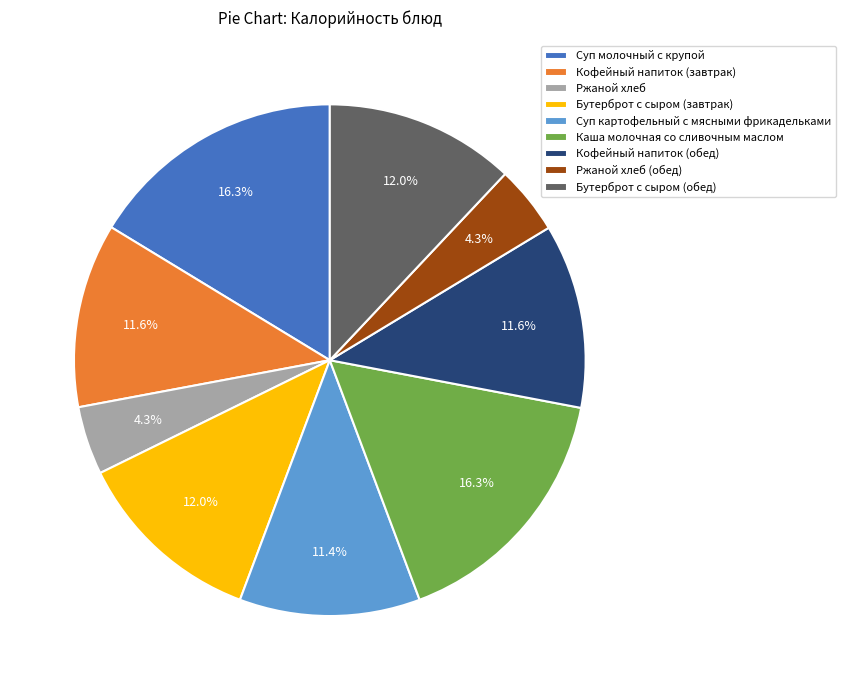

What portion of the pie excludes Суп молочный с крупой?

83.7%